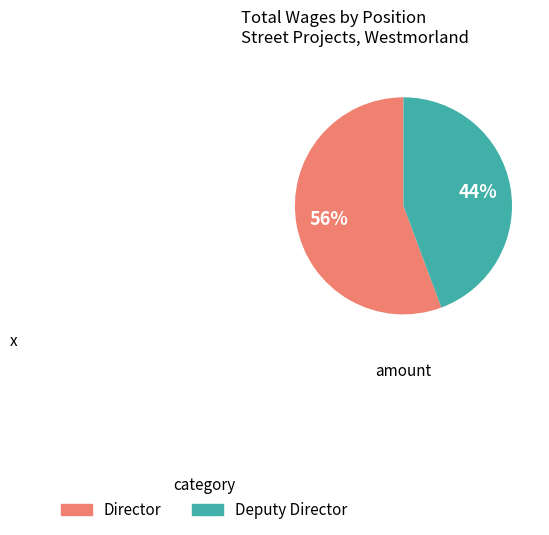

Rank the categories by value from highest to lowest.

Director, Deputy Director